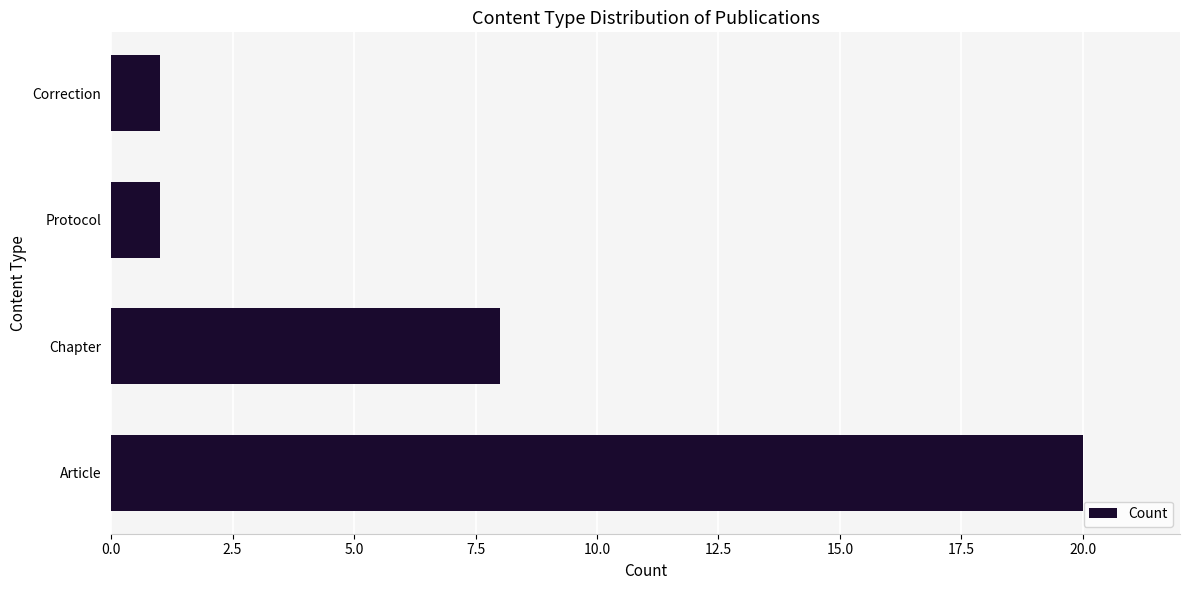

The chart shows a value of 8 at Chapter. True or false?

True